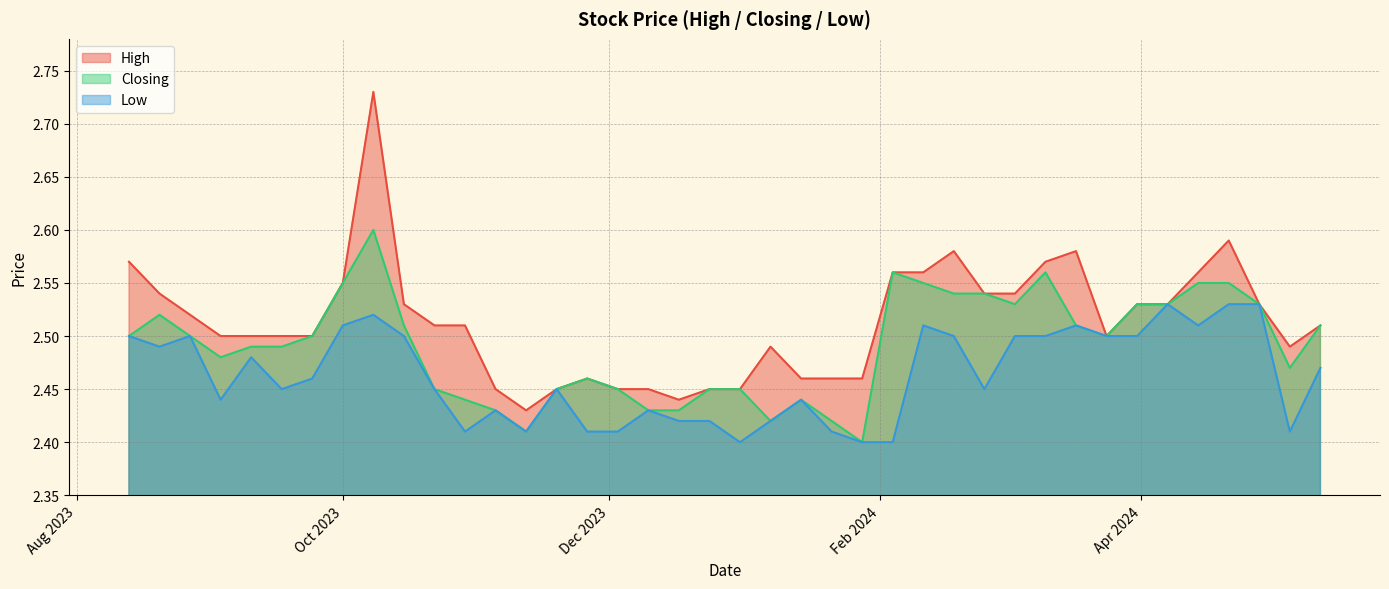

The value of High at 28/01/2024 is 2.5. True or false?

True